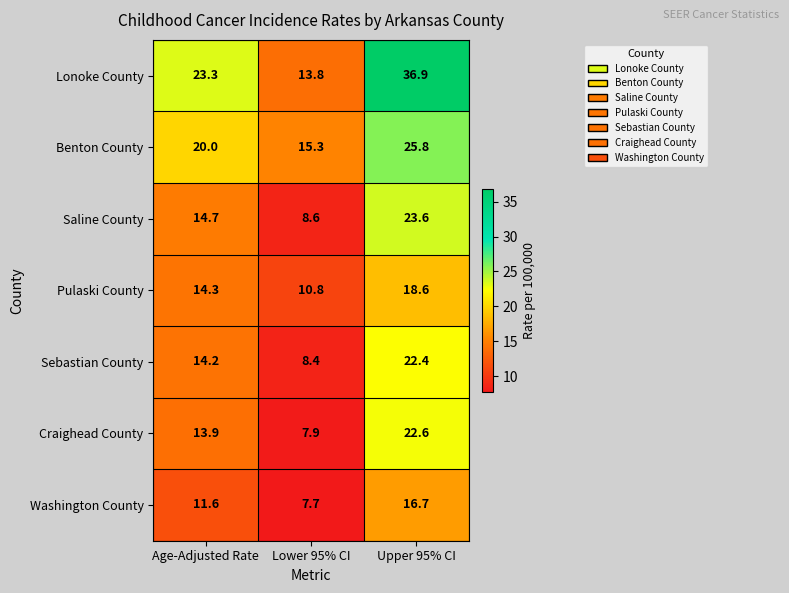

Reading right to left, transcribe all the data shown in this chart.

Lonoke County: Upper 95% CI=36.9	Lower 95% CI=13.8	Age-Adjusted Rate=23.3
Benton County: Upper 95% CI=25.8	Lower 95% CI=15.3	Age-Adjusted Rate=20.0
Saline County: Upper 95% CI=23.6	Lower 95% CI=8.6	Age-Adjusted Rate=14.7
Pulaski County: Upper 95% CI=18.6	Lower 95% CI=10.8	Age-Adjusted Rate=14.3
Sebastian County: Upper 95% CI=22.4	Lower 95% CI=8.4	Age-Adjusted Rate=14.2
Craighead County: Upper 95% CI=22.6	Lower 95% CI=7.9	Age-Adjusted Rate=13.9
Washington County: Upper 95% CI=16.7	Lower 95% CI=7.7	Age-Adjusted Rate=11.6